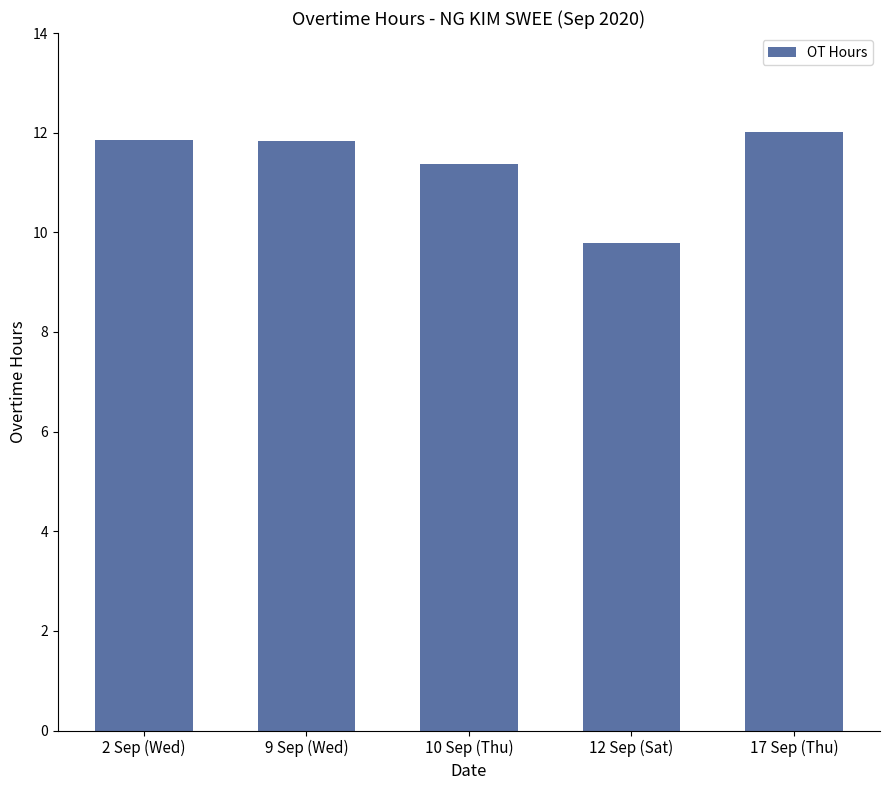

Which label corresponds to the smallest value in the chart?

12 Sep (Sat)